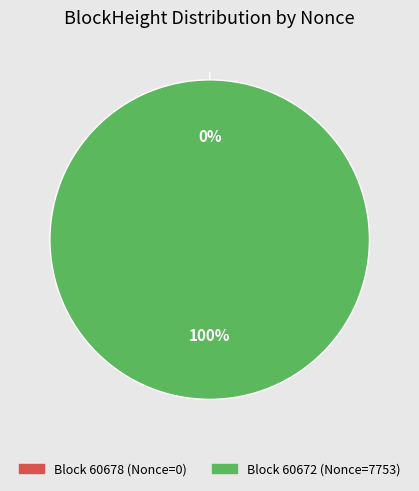

What percentage is the 60672 slice, to the nearest percent?

100%